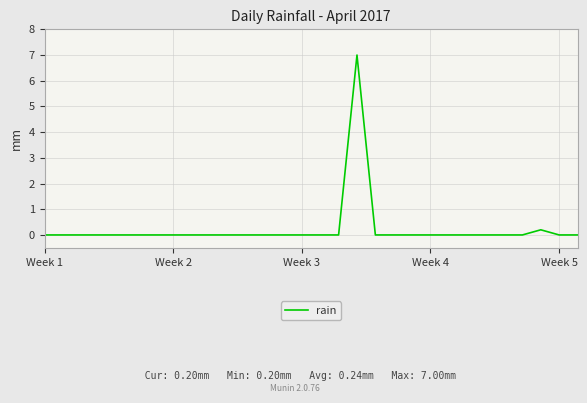

What is the difference between the maximum and minimum values?

7.0